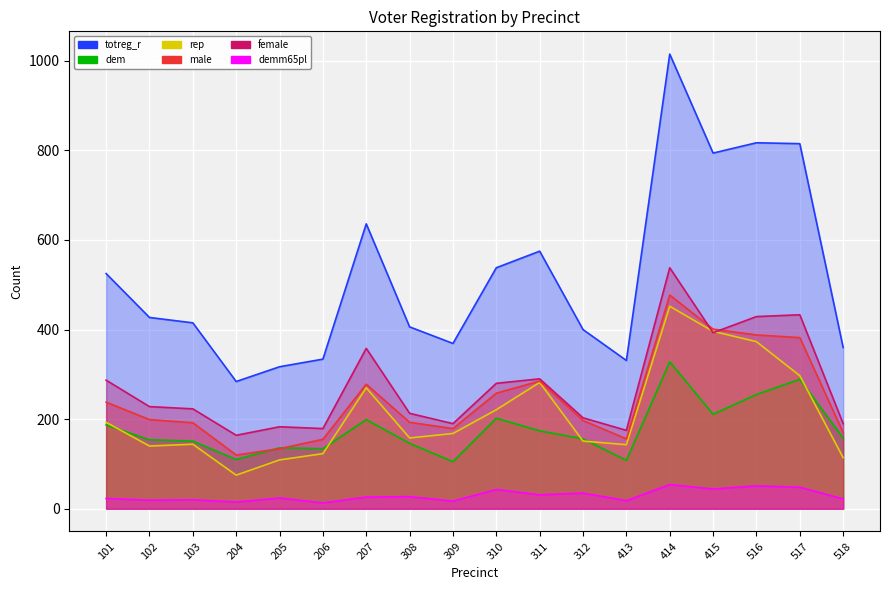

How many lines are shown in the chart?

6